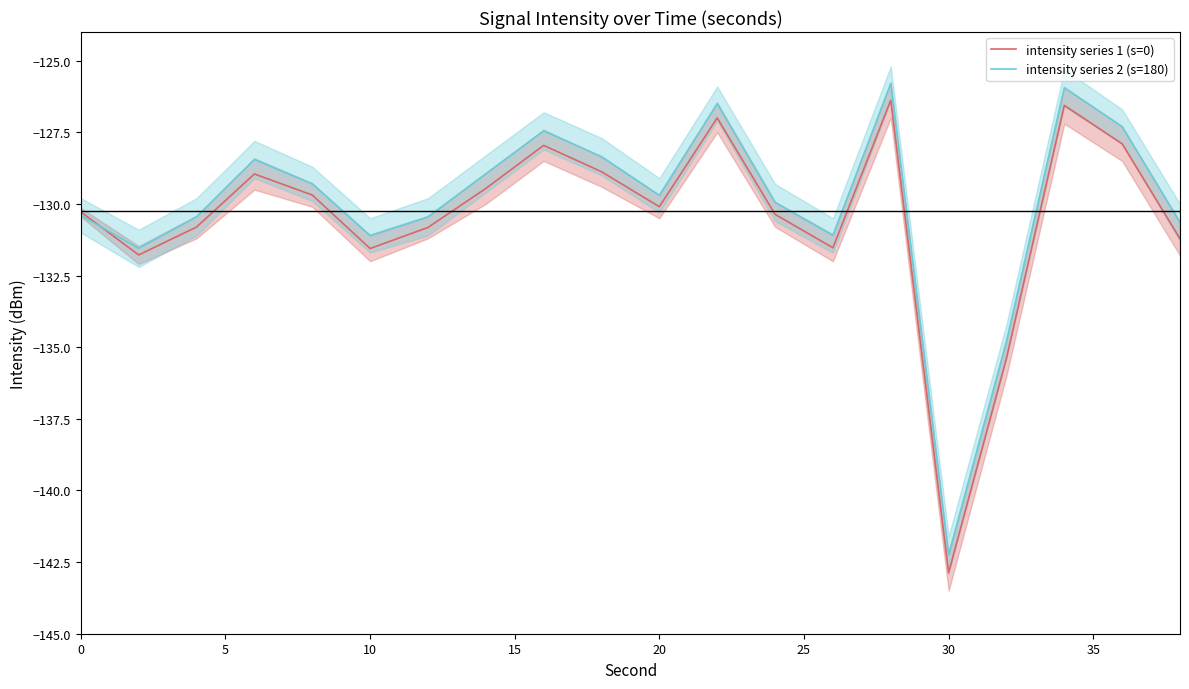

True or false: intensity series 2 (s=180) has a value of -233.2 at 19.

False